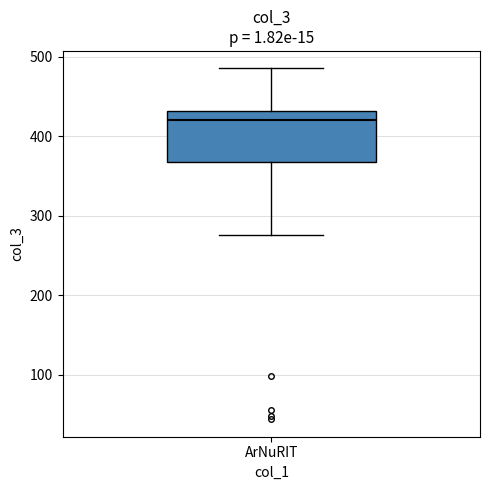

Where does the upper whisker of the box for ArNuRIT end on the y-axis? The values are not printed on the chart, so give them approximately, as read against the axis.

490